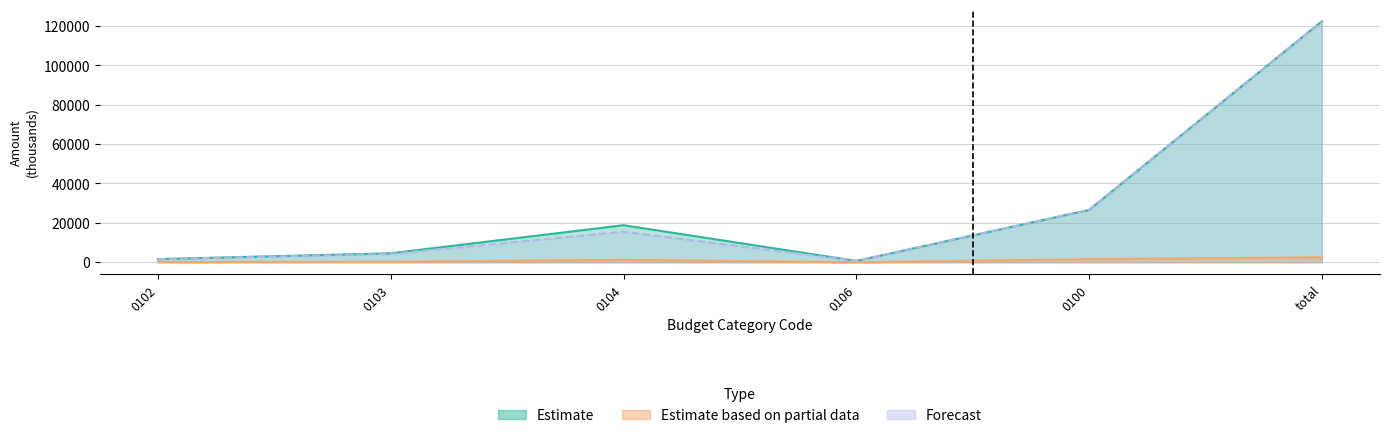

In Estimate based on partial data, how many points are lower than both neighbors (excluding endpoints)?

1